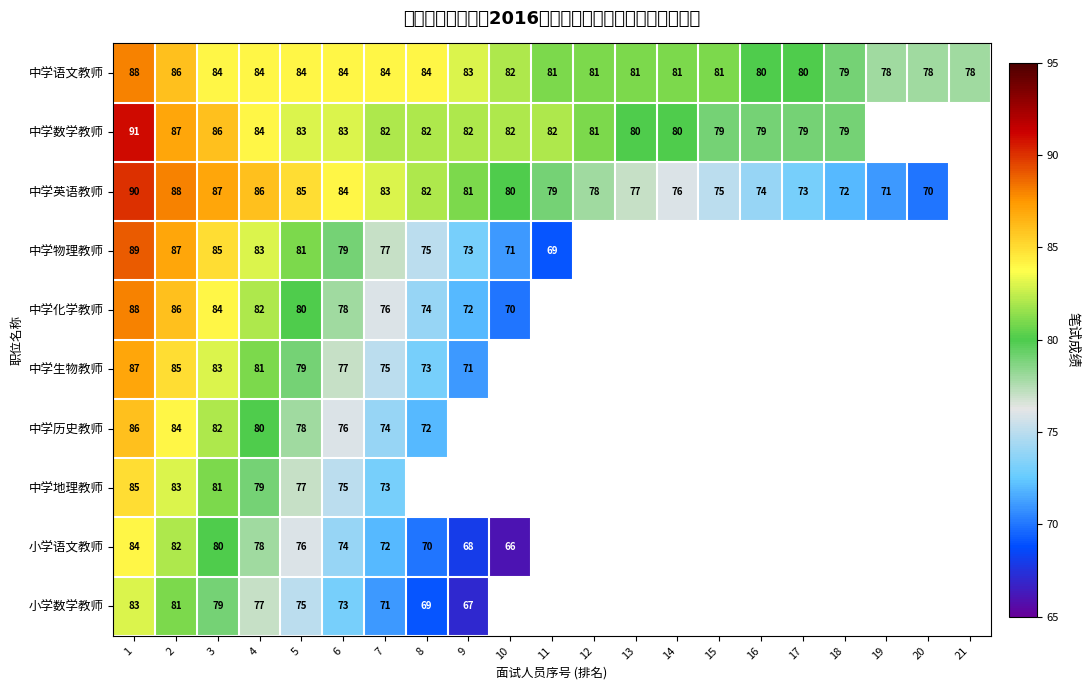

How many data points does each series have?

21